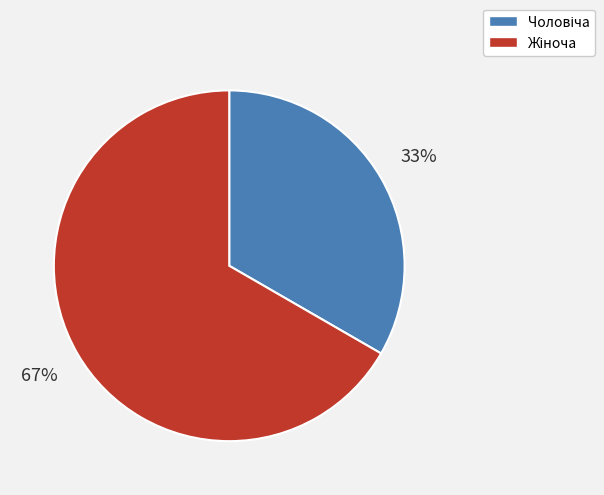

Is there any slice that represents more than half of the pie?

Yes